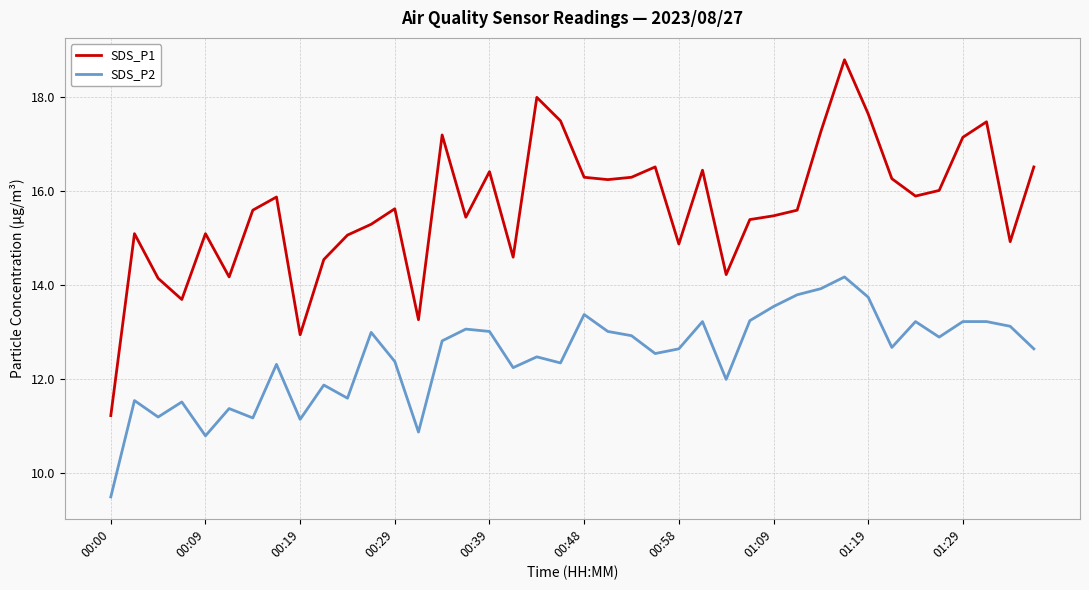

Which series has the widest spread of values?

SDS_P1